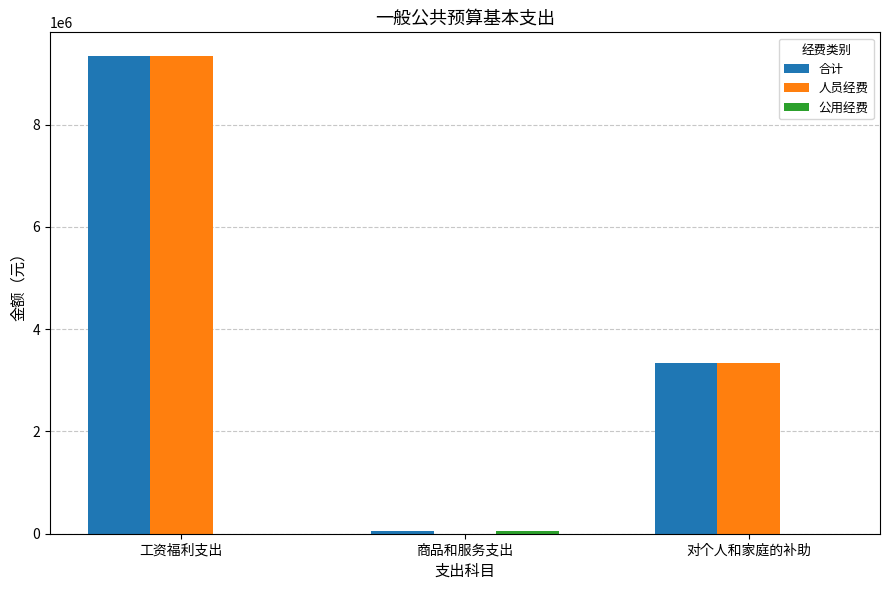

What is the greatest value displayed?

9340000.0